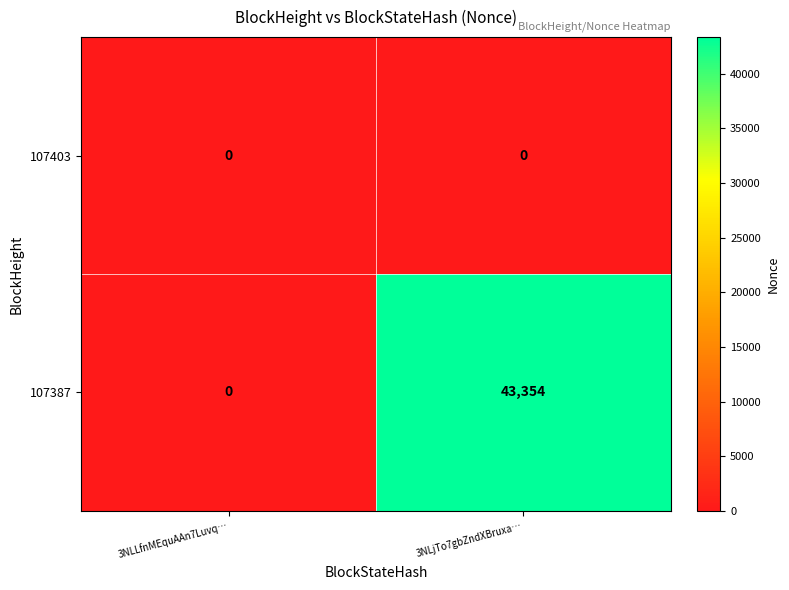

At which category is the sum across all series the highest?

3NLjTo7gbZndXBruxa…